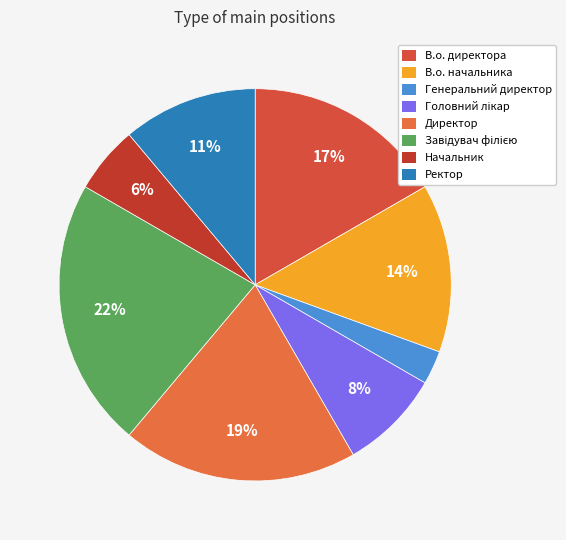

To the nearest percent, what is the average slice percentage?

12%